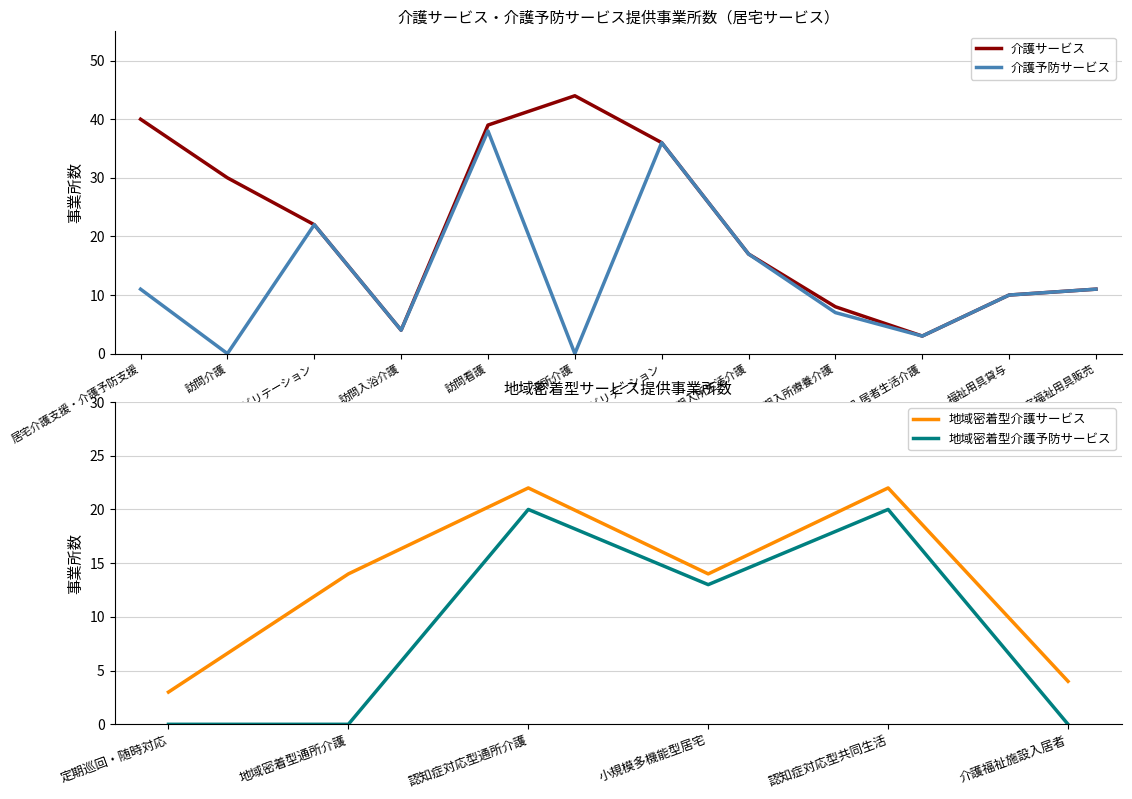

True or false: 介護サービス and 介護予防サービス intersect in this chart.

False